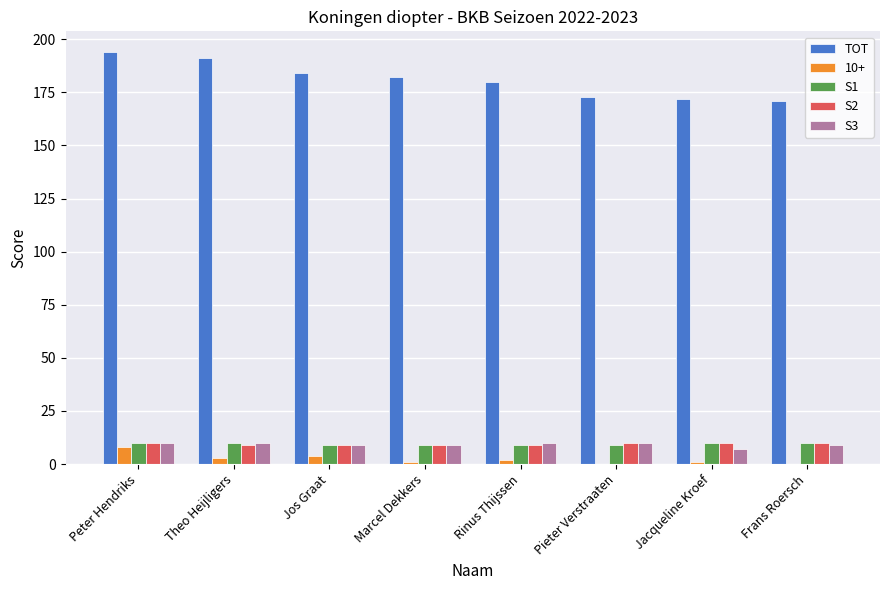

What is the total value across all series at Peter Hendriks?

232